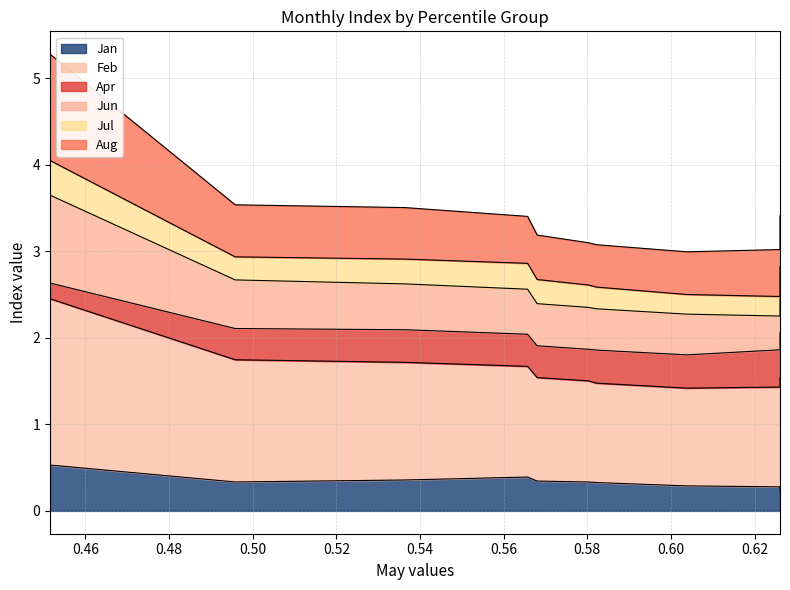

True or false: Aug and Jan cross at least once.

False